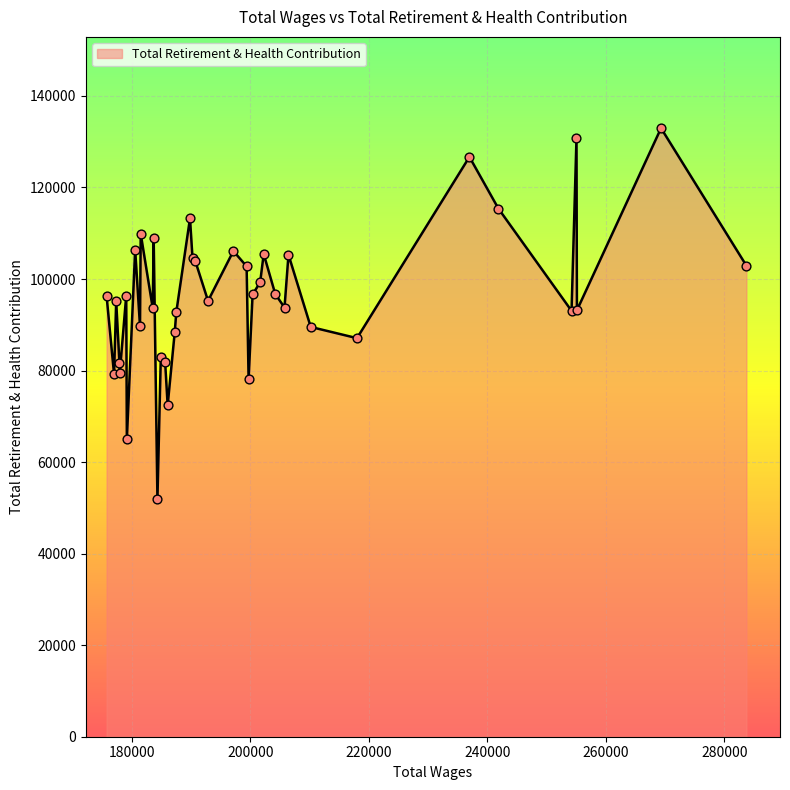

What is the difference between the maximum and minimum values?

81069